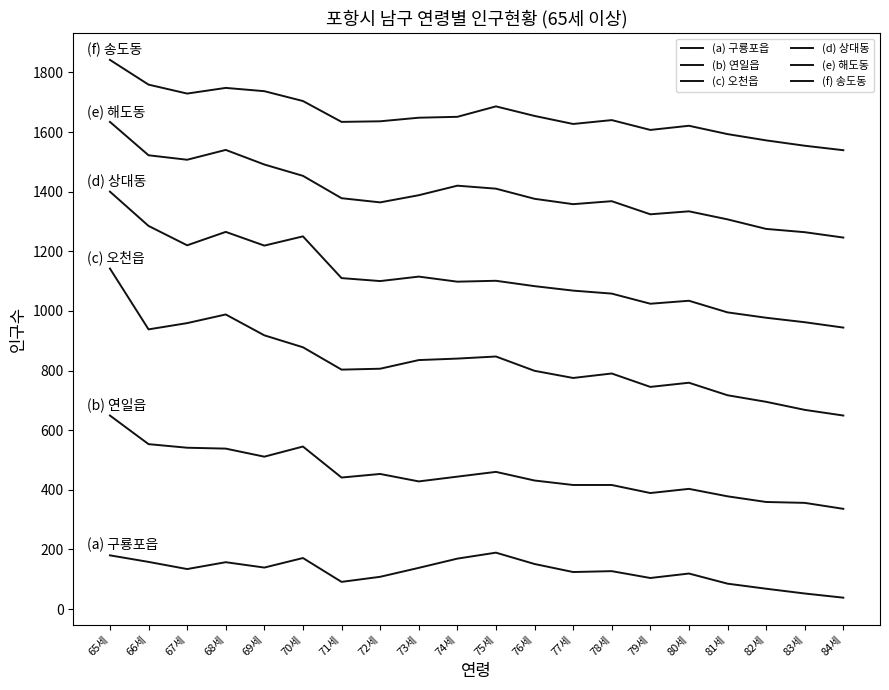

Does the chart have visible grid lines?

No